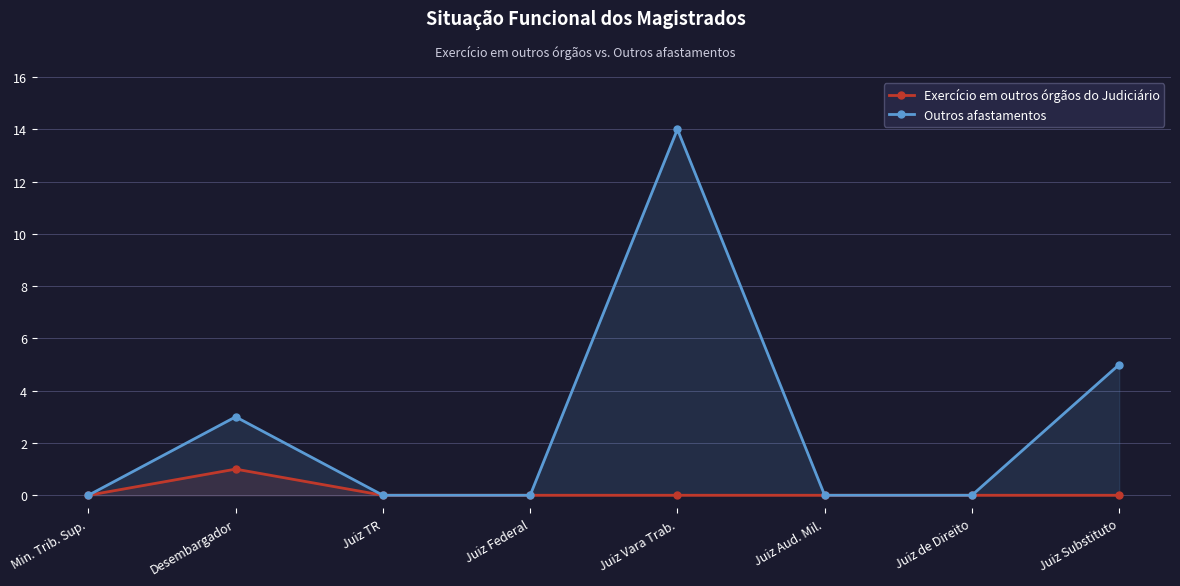

What is the sum of the Outros afastamentos values at Juiz TR and Juiz Substituto?

5